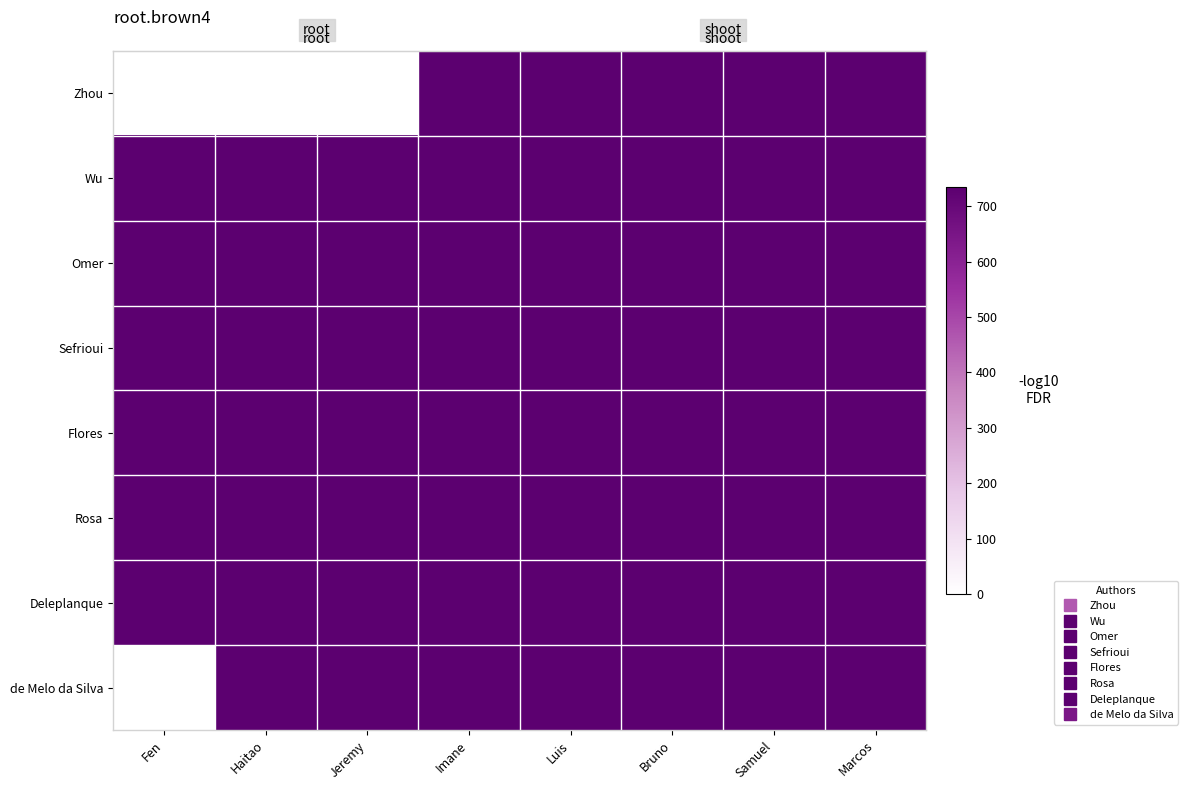

Rank the series by their maximum value, from lowest to highest.

Zhou, Wu, Omer, Sefrioui, Flores, Rosa, Deleplanque, de Melo da Silva